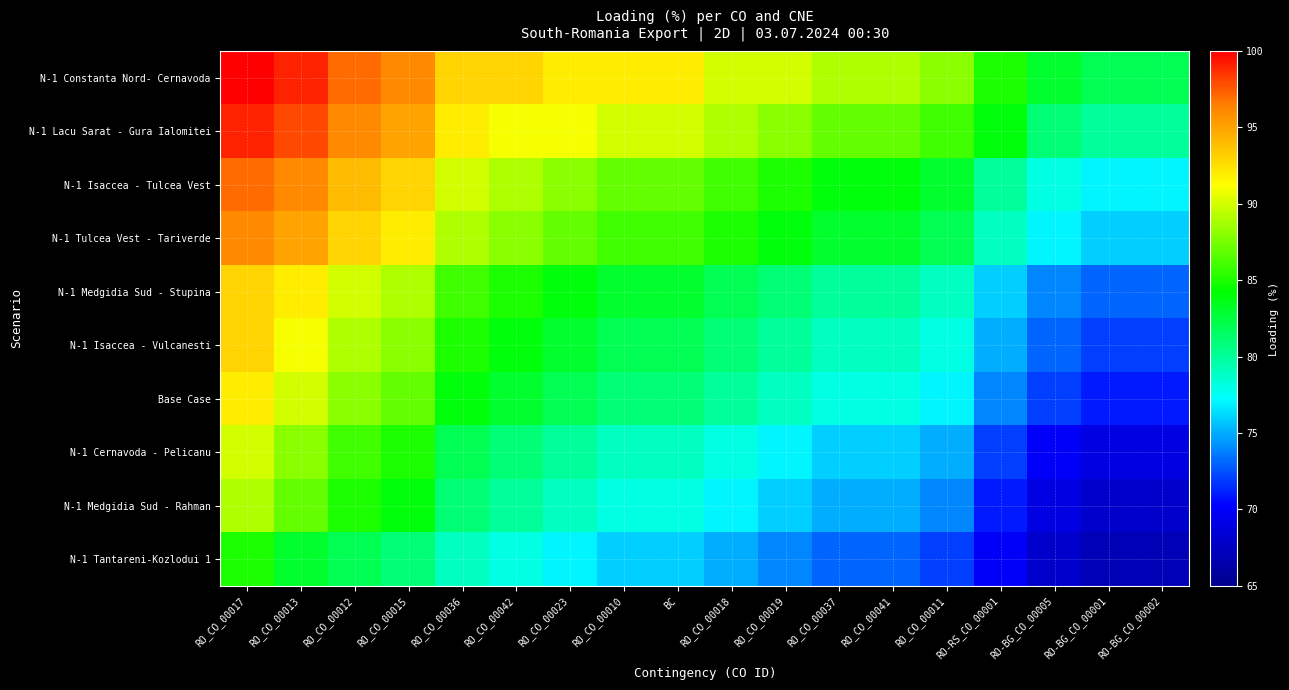

Reading left to right, what are all the values shown in this chart?

N-1 Constanta Nord- Cernavoda: RO_CO_00017=100	RO_CO_00013=99	RO_CO_00012=97	RO_CO_00015=96	RO_CO_00036=93	RO_CO_00042=93	RO_CO_00023=92	RO_CO_00010=92	BC=92	RO_CO_00018=90	RO_CO_00019=90	RO_CO_00037=89	RO_CO_00041=89	RO_CO_00011=88	RO-RS_CO_00001=85	RO-BG_CO_00005=83	RO-BG_CO_00001=82	RO-BG_CO_00002=82
N-1 Lacu Sarat - Gura Ialomitei: RO_CO_00017=99	RO_CO_00013=98	RO_CO_00012=96	RO_CO_00015=95	RO_CO_00036=92	RO_CO_00042=91	RO_CO_00023=91	RO_CO_00010=90	BC=90	RO_CO_00018=89	RO_CO_00019=88	RO_CO_00037=87	RO_CO_00041=87	RO_CO_00011=86	RO-RS_CO_00001=84	RO-BG_CO_00005=81	RO-BG_CO_00001=80	RO-BG_CO_00002=80
N-1 Isaccea - Tulcea Vest: RO_CO_00017=97	RO_CO_00013=96	RO_CO_00012=94	RO_CO_00015=93	RO_CO_00036=90	RO_CO_00042=89	RO_CO_00023=88	RO_CO_00010=87	BC=87	RO_CO_00018=86	RO_CO_00019=85	RO_CO_00037=84	RO_CO_00041=84	RO_CO_00011=83	RO-RS_CO_00001=80	RO-BG_CO_00005=78	RO-BG_CO_00001=77	RO-BG_CO_00002=77
N-1 Tulcea Vest - Tariverde: RO_CO_00017=96	RO_CO_00013=95	RO_CO_00012=93	RO_CO_00015=92	RO_CO_00036=89	RO_CO_00042=88	RO_CO_00023=87	RO_CO_00010=86	BC=86	RO_CO_00018=85	RO_CO_00019=84	RO_CO_00037=83	RO_CO_00041=83	RO_CO_00011=82	RO-RS_CO_00001=79	RO-BG_CO_00005=77	RO-BG_CO_00001=76	RO-BG_CO_00002=76
N-1 Medgidia Sud - Stupina: RO_CO_00017=93	RO_CO_00013=92	RO_CO_00012=90	RO_CO_00015=89	RO_CO_00036=86	RO_CO_00042=85	RO_CO_00023=84	RO_CO_00010=83	BC=83	RO_CO_00018=82	RO_CO_00019=81	RO_CO_00037=80	RO_CO_00041=80	RO_CO_00011=79	RO-RS_CO_00001=76	RO-BG_CO_00005=74	RO-BG_CO_00001=73	RO-BG_CO_00002=73
N-1 Isaccea - Vulcanesti: RO_CO_00017=93	RO_CO_00013=91	RO_CO_00012=89	RO_CO_00015=88	RO_CO_00036=85	RO_CO_00042=84	RO_CO_00023=83	RO_CO_00010=82	BC=82	RO_CO_00018=81	RO_CO_00019=80	RO_CO_00037=79	RO_CO_00041=79	RO_CO_00011=78	RO-RS_CO_00001=75	RO-BG_CO_00005=73	RO-BG_CO_00001=72	RO-BG_CO_00002=72
Base Case: RO_CO_00017=92	RO_CO_00013=90	RO_CO_00012=88	RO_CO_00015=87	RO_CO_00036=84	RO_CO_00042=83	RO_CO_00023=82	RO_CO_00010=81	BC=81	RO_CO_00018=80	RO_CO_00019=79	RO_CO_00037=78	RO_CO_00041=78	RO_CO_00011=77	RO-RS_CO_00001=74	RO-BG_CO_00005=72	RO-BG_CO_00001=71	RO-BG_CO_00002=71
N-1 Cernavoda - Pelicanu: RO_CO_00017=90	RO_CO_00013=88	RO_CO_00012=86	RO_CO_00015=85	RO_CO_00036=82	RO_CO_00042=81	RO_CO_00023=80	RO_CO_00010=79	BC=79	RO_CO_00018=78	RO_CO_00019=77	RO_CO_00037=76	RO_CO_00041=76	RO_CO_00011=75	RO-RS_CO_00001=72	RO-BG_CO_00005=70	RO-BG_CO_00001=69	RO-BG_CO_00002=69
N-1 Medgidia Sud - Rahman: RO_CO_00017=89	RO_CO_00013=87	RO_CO_00012=85	RO_CO_00015=84	RO_CO_00036=81	RO_CO_00042=80	RO_CO_00023=79	RO_CO_00010=78	BC=78	RO_CO_00018=77	RO_CO_00019=76	RO_CO_00037=75	RO_CO_00041=75	RO_CO_00011=74	RO-RS_CO_00001=71	RO-BG_CO_00005=69	RO-BG_CO_00001=68	RO-BG_CO_00002=68
N-1 Tantareni-Kozlodui 1: RO_CO_00017=85	RO_CO_00013=83	RO_CO_00012=82	RO_CO_00015=81	RO_CO_00036=79	RO_CO_00042=78	RO_CO_00023=77	RO_CO_00010=76	BC=76	RO_CO_00018=75	RO_CO_00019=74	RO_CO_00037=73	RO_CO_00041=73	RO_CO_00011=72	RO-RS_CO_00001=70	RO-BG_CO_00005=68	RO-BG_CO_00001=67	RO-BG_CO_00002=67